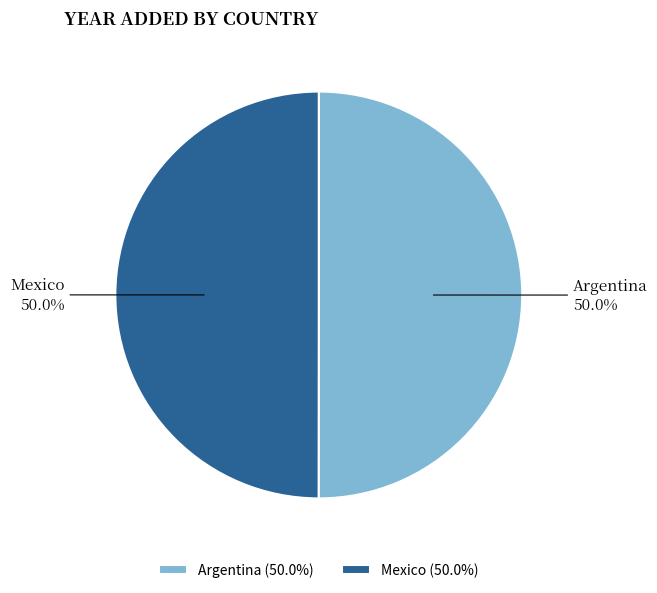

What percentage is the Argentina slice, to the nearest percent?

50%